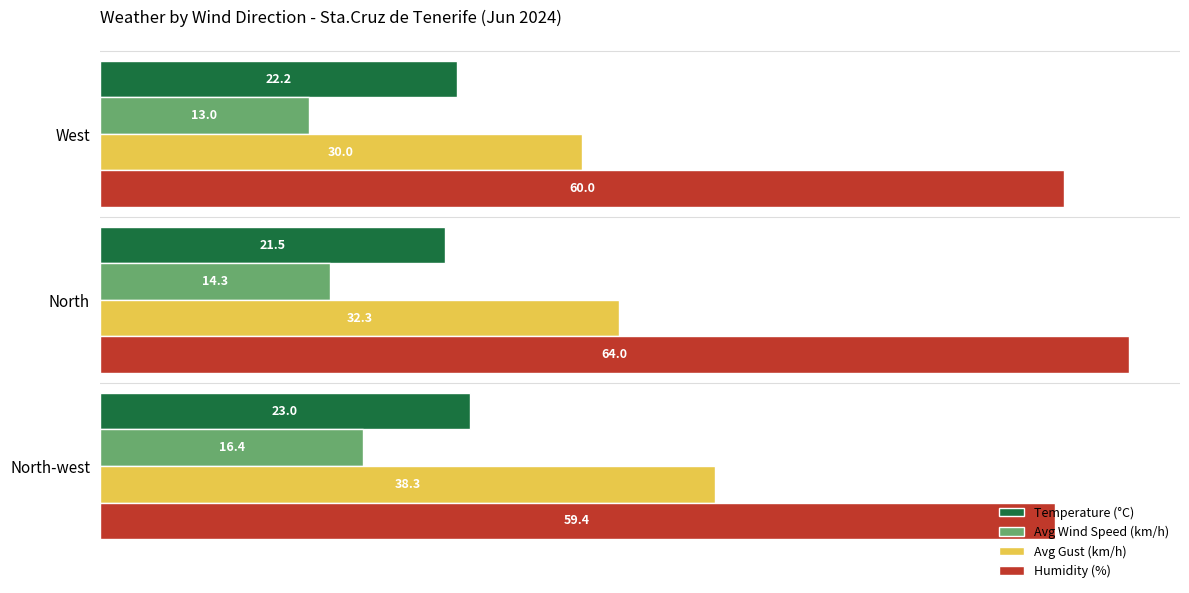

How many Temperature (°C) values are between 21 and 23?

3